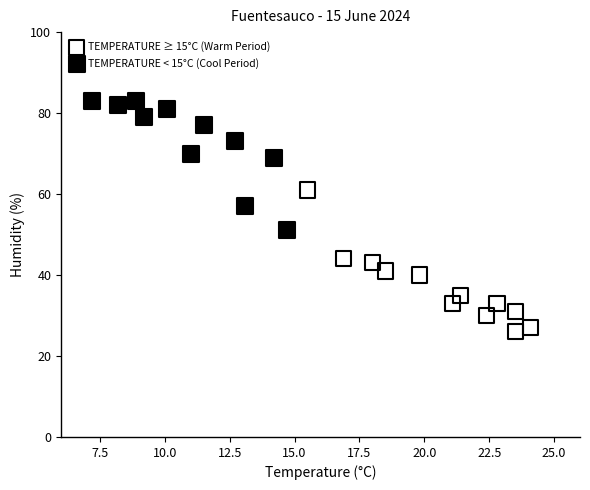

Which series reaches the maximum Y coordinate?

TEMPERATURE < 15°C (Cool Period)